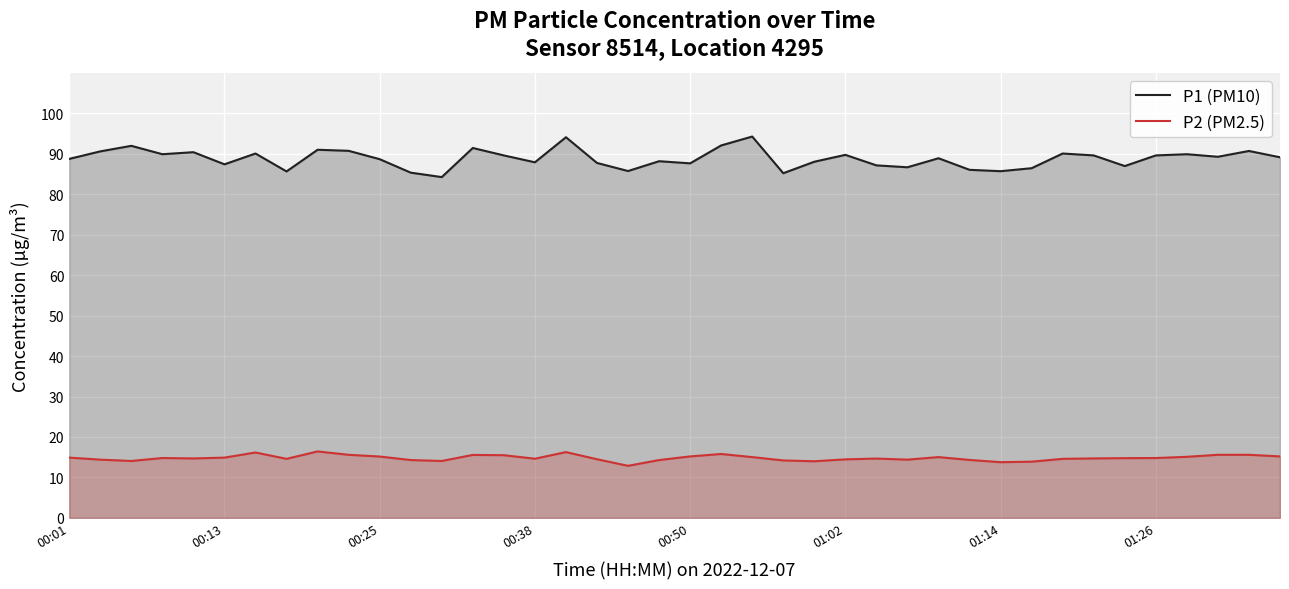

Rank the series by their average value, from lowest to highest.

P2 (PM2.5), P1 (PM10)